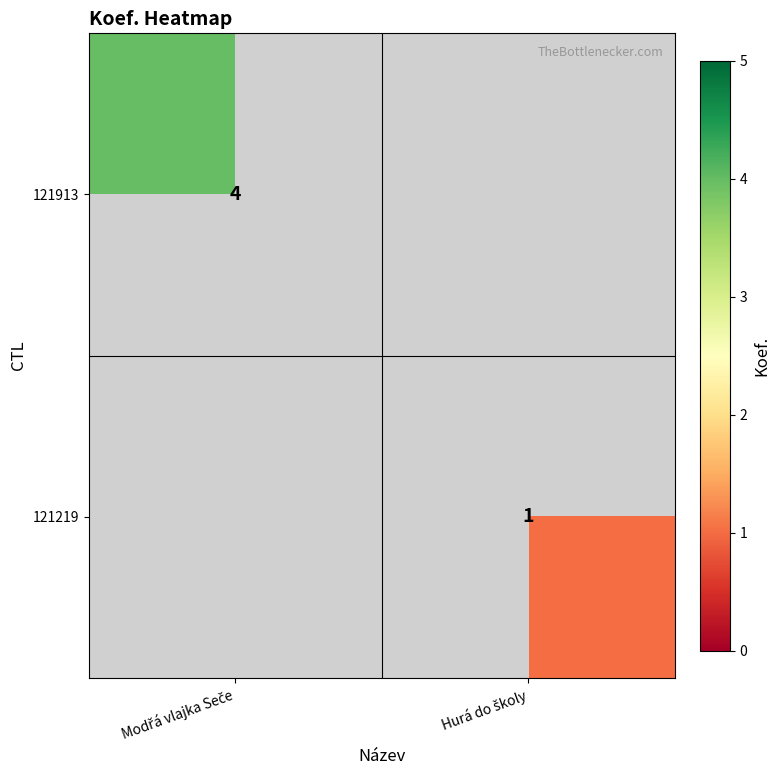

How many positive values does the 121913 series have?

1